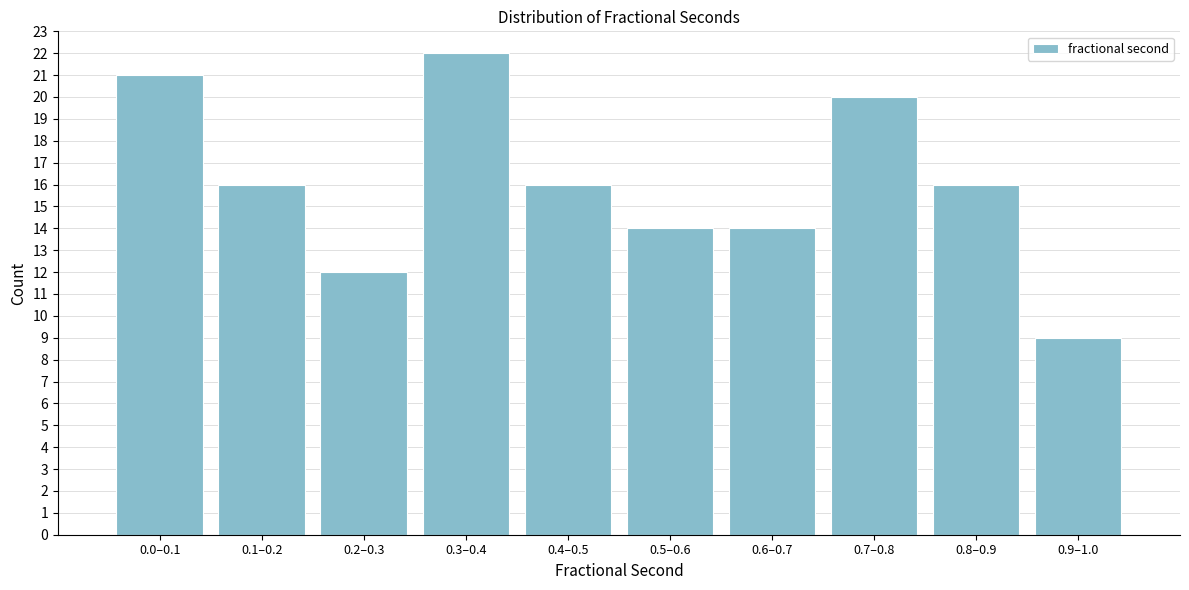

Reading left to right, extract all data points from this chart.

21	16	12	22	16	14	14	20	16	9